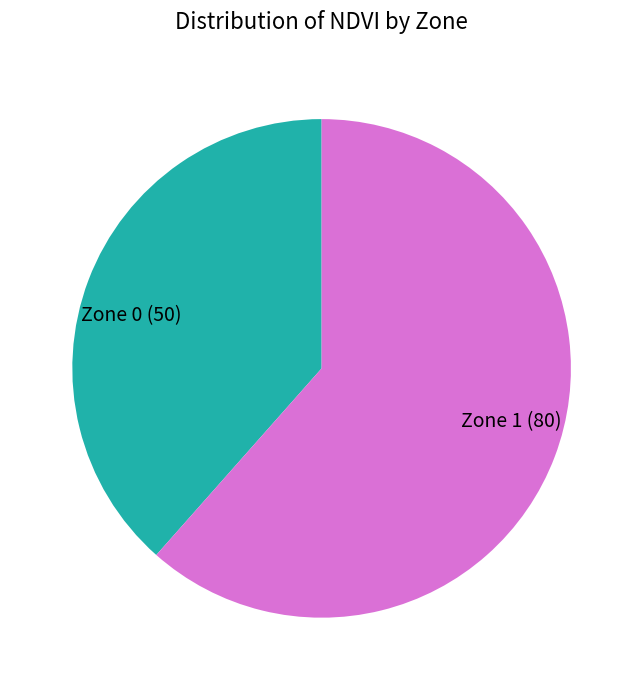

True or false: Zone 1 accounts for 62% of the total.

True